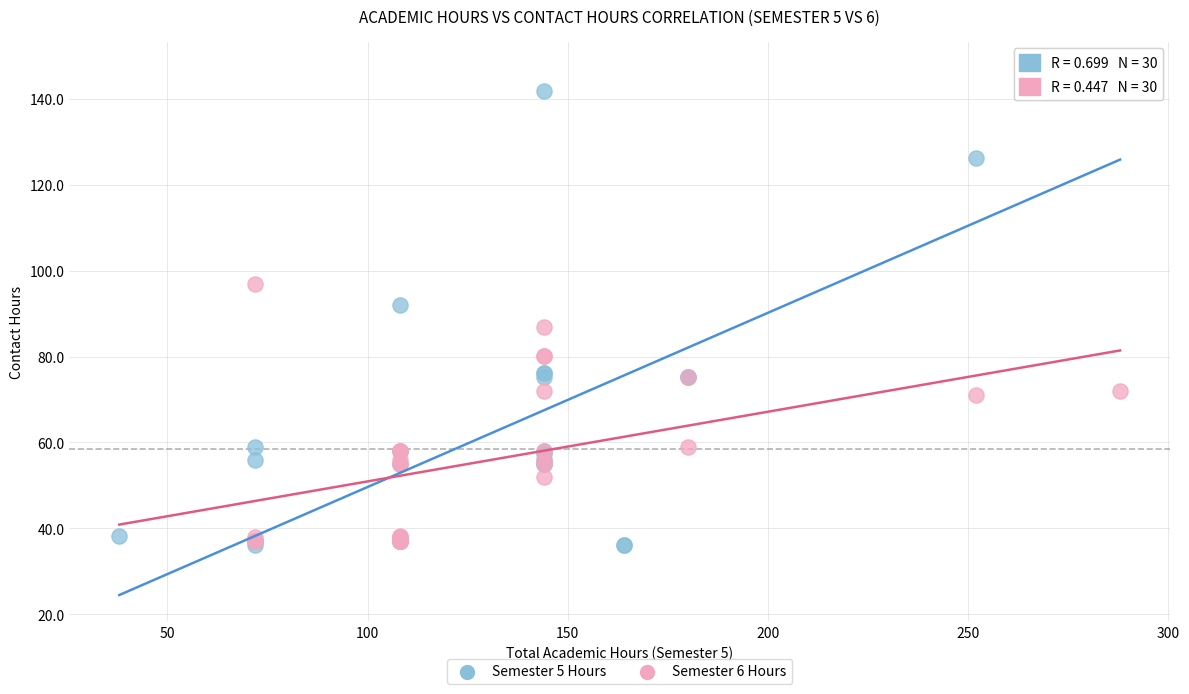

Which series has the largest Y range (max minus min)?

Semester 5 Hours